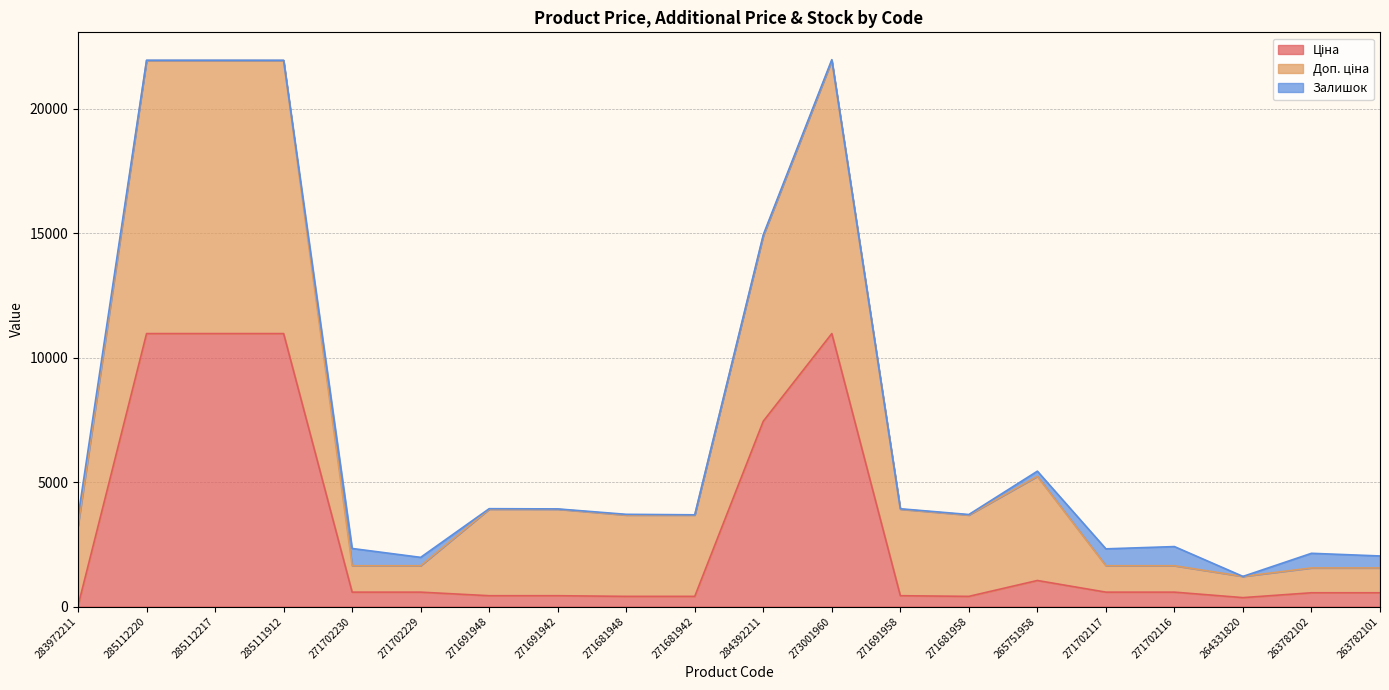

The Ціна series shows 85.5 at 271681948. True or false?

False